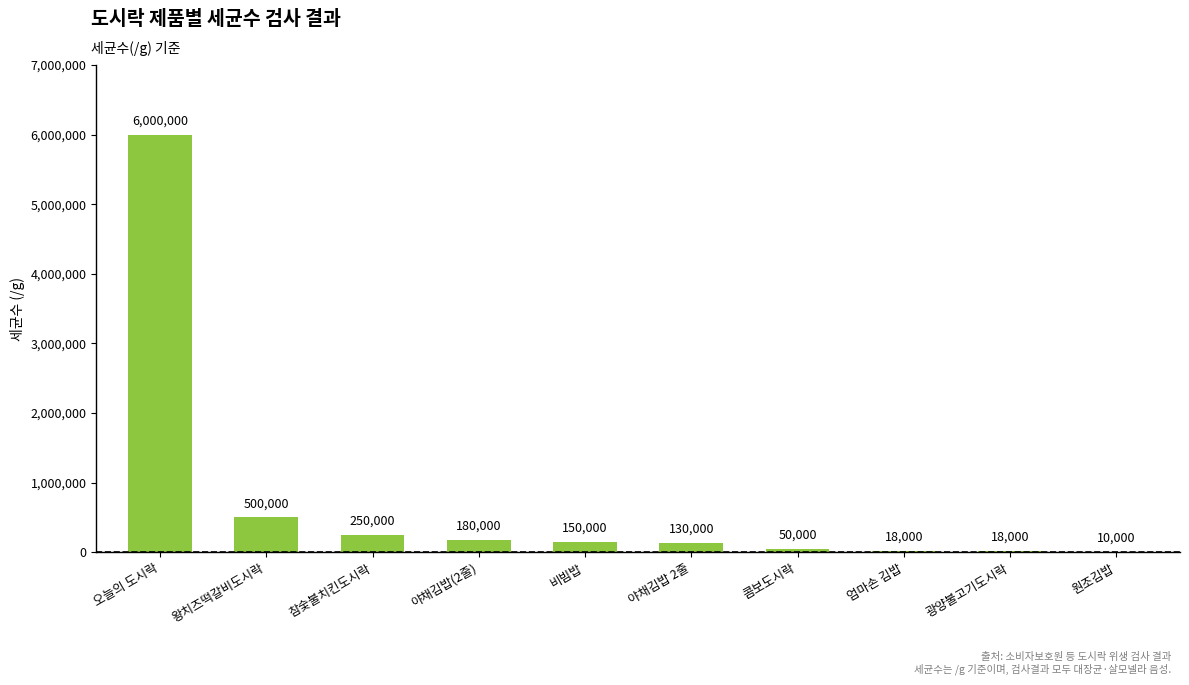

What is the sum of all values?

7306000